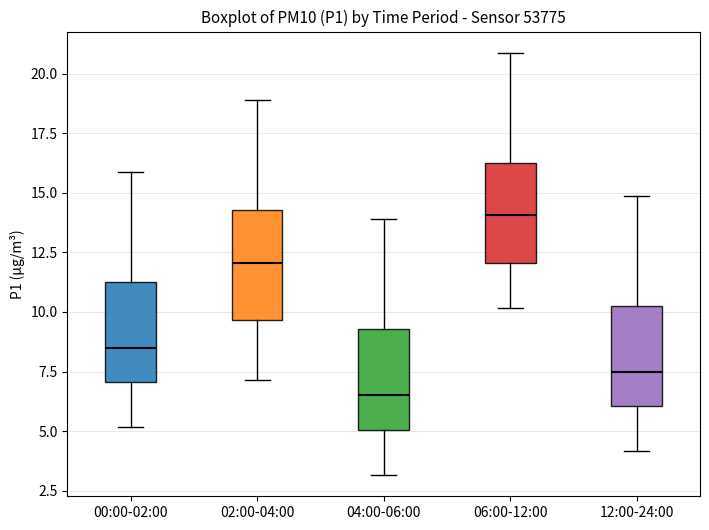

Reading left to right, read every box against the y-axis: the position of its median line, the range the box covers, and the ends of its whiskers. The values are not printed on the chart, so give them approximately, as read against the axis.

00:00-02:00: median 8.5, box 7.0 to 11.5, whiskers 5.0 to 16.0
02:00-04:00: median 12.0, box 9.5 to 14.5, whiskers 7.0 to 19.0
04:00-06:00: median 6.5, box 5.0 to 9.5, whiskers 3.0 to 14.0
06:00-12:00: median 14.0, box 12.0 to 16.5, whiskers 10.0 to 21.0
12:00-24:00: median 7.5, box 6.0 to 10.5, whiskers 4.0 to 15.0